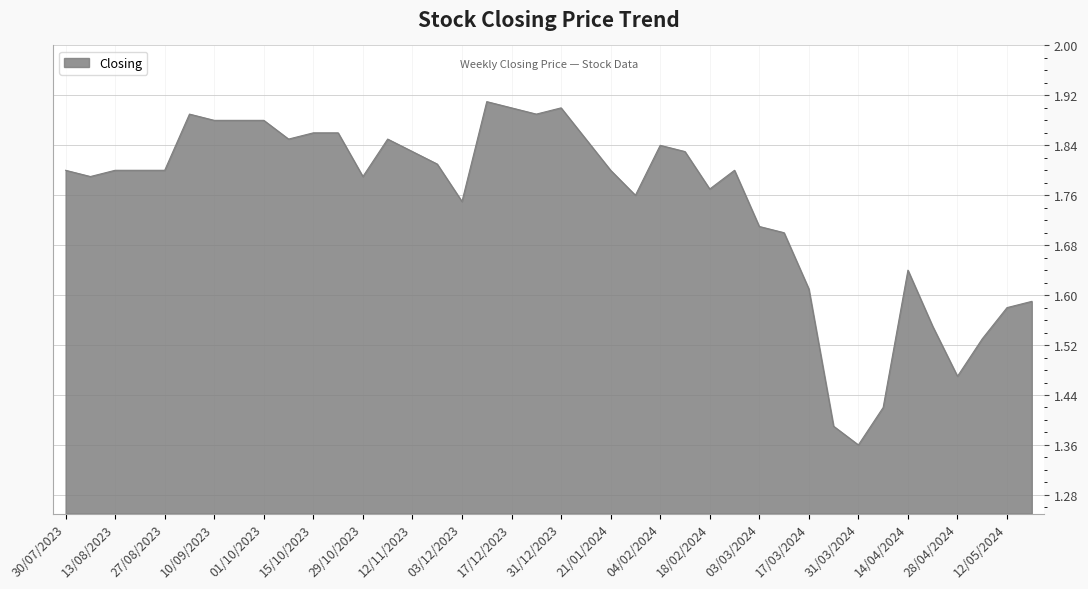

How many values are between 1 and 2?

40